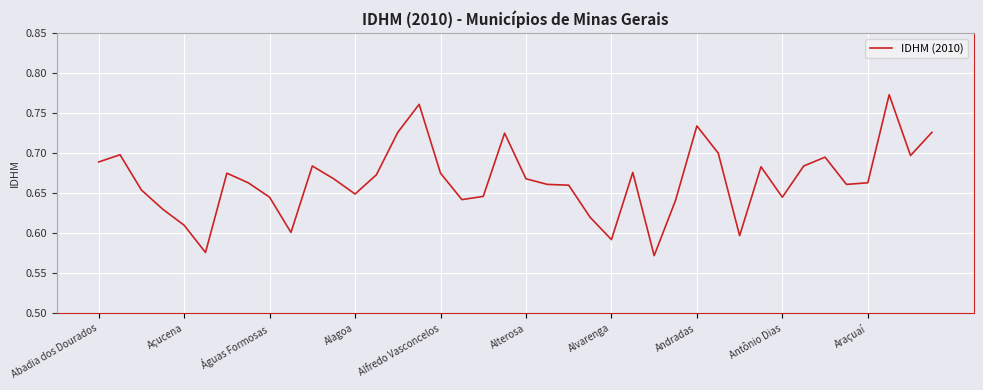

What is the difference between the maximum and second lowest values?

0.2